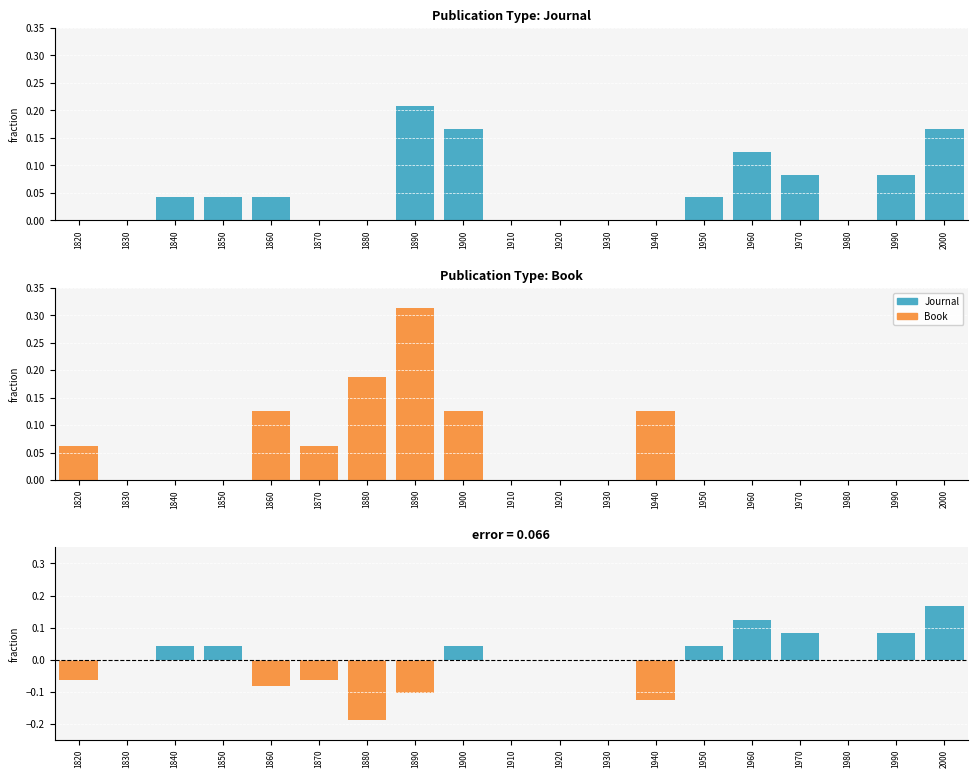

What is the total value across all series at 2000?

0.3